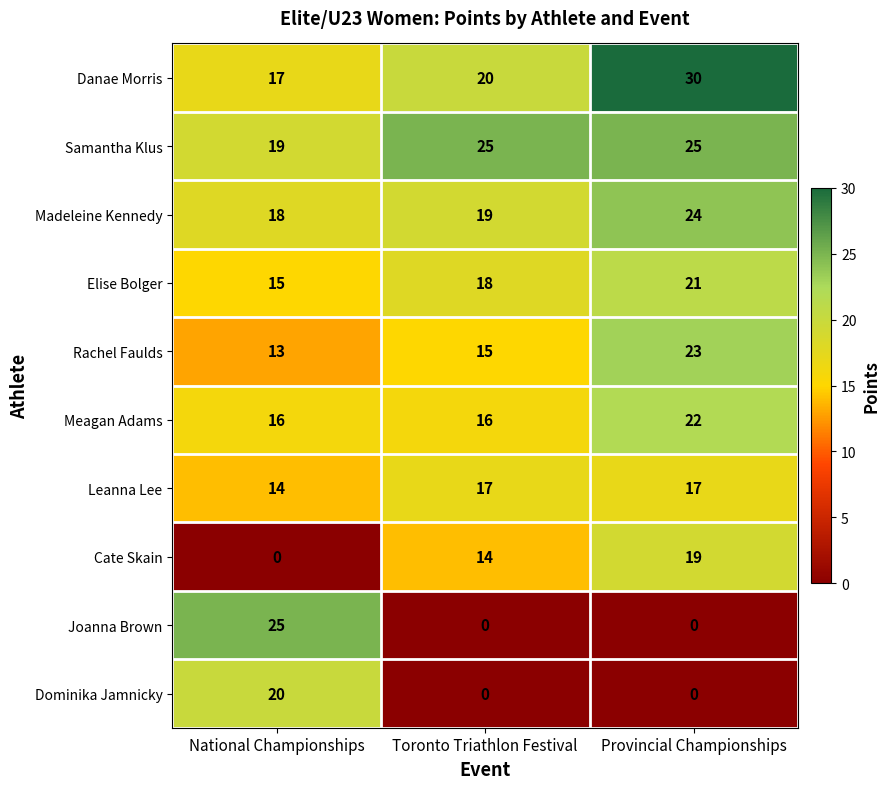

Which category has the highest value across all series?

Provincial Championships